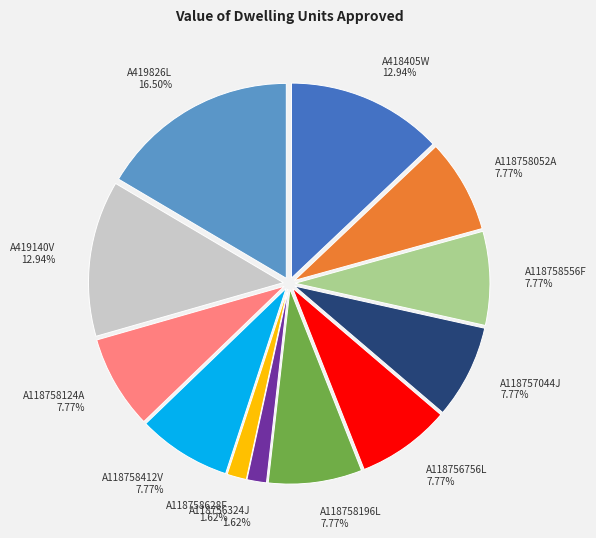

To the nearest percent, what is the average slice percentage?

8%